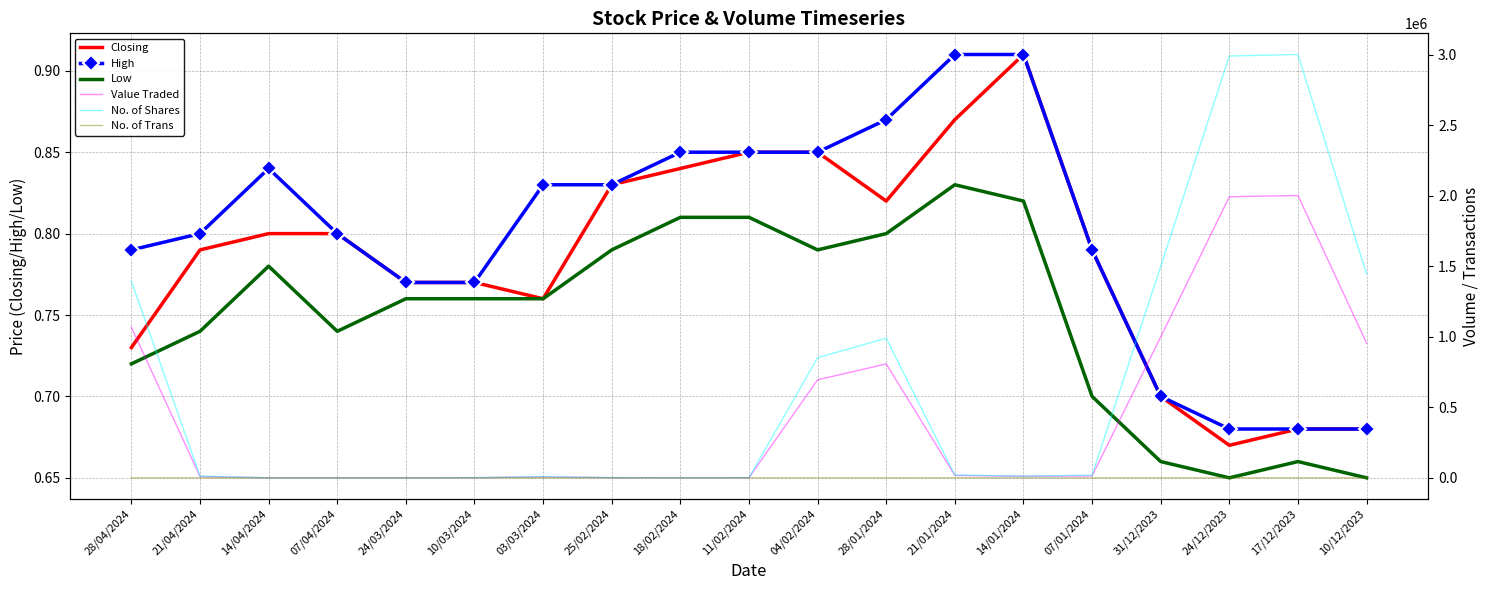

How many series are shown in this chart?

6